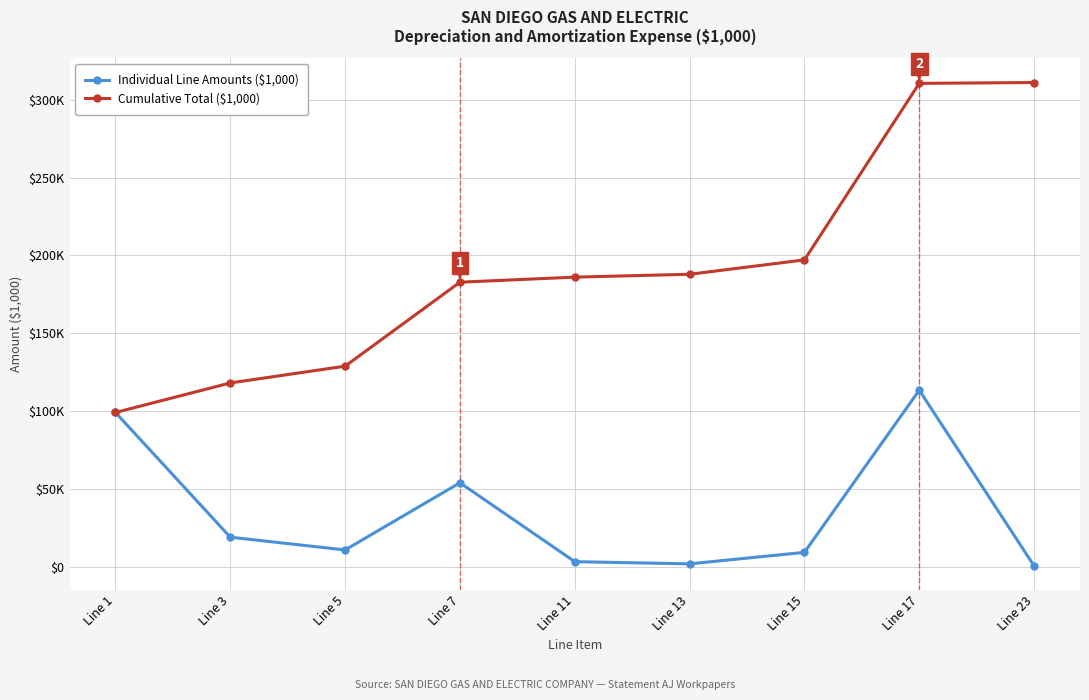

Is this an area chart (filled region under the line)?

No